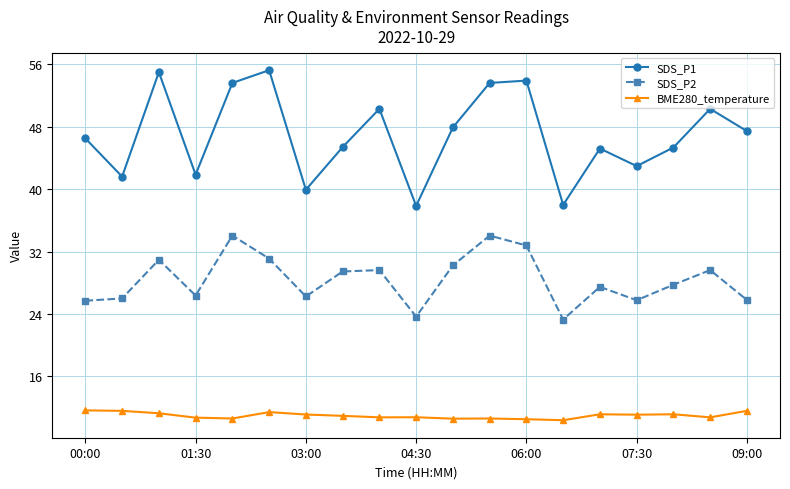

What is the smallest value displayed?

10.4